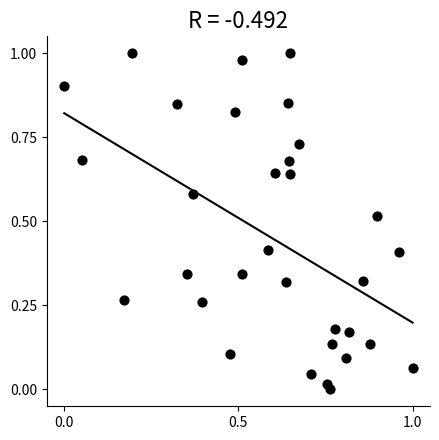

Count the number of points in this scatter plot.

32